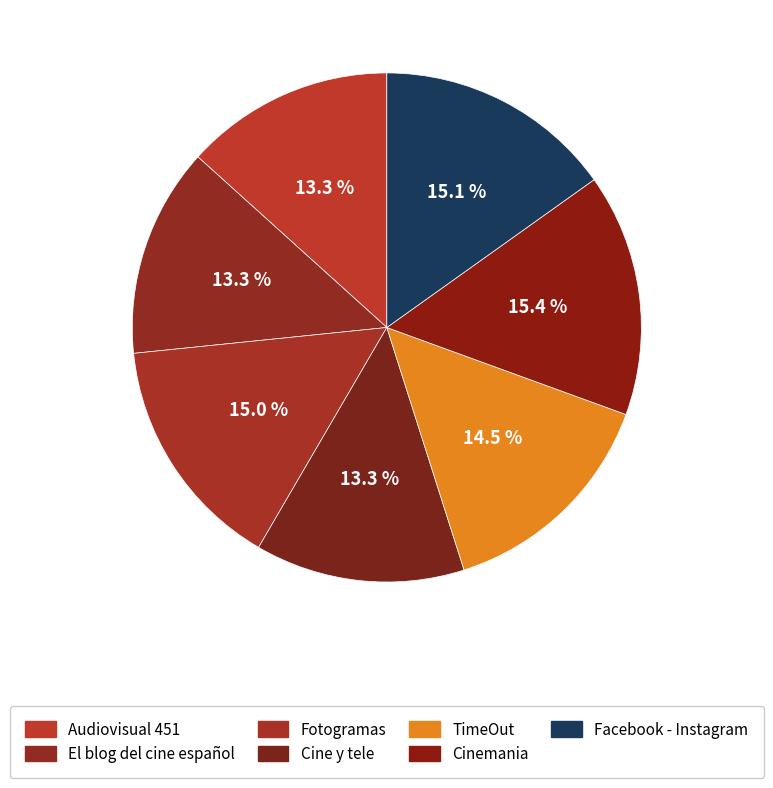

What is the largest slice in the pie chart?

Cinemania